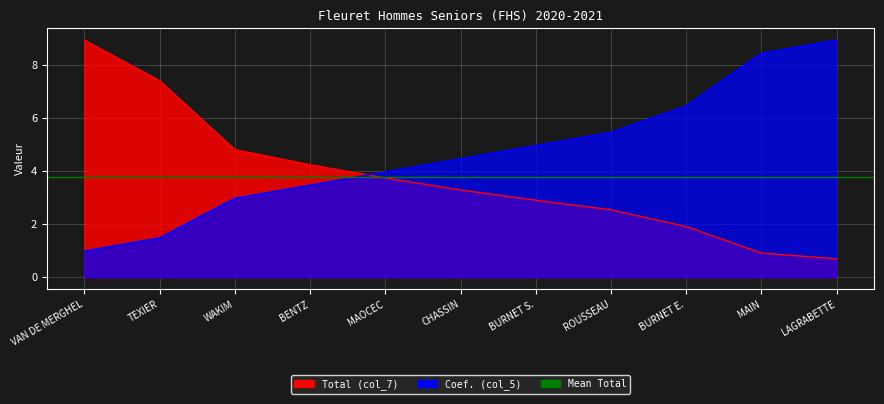

What is the average value of the Coef. (col_5) series?

4.7